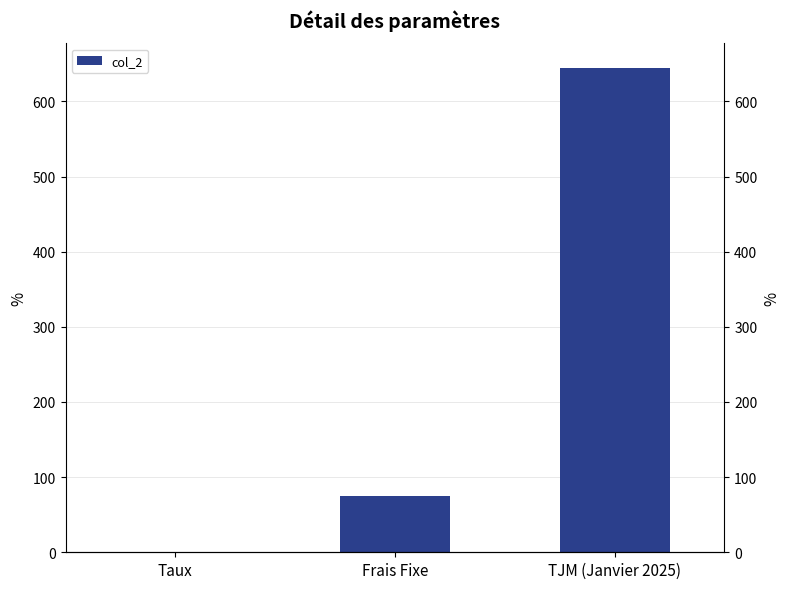

Reading left to right, list all the values displayed in this chart.

0.1	75.0	645.0